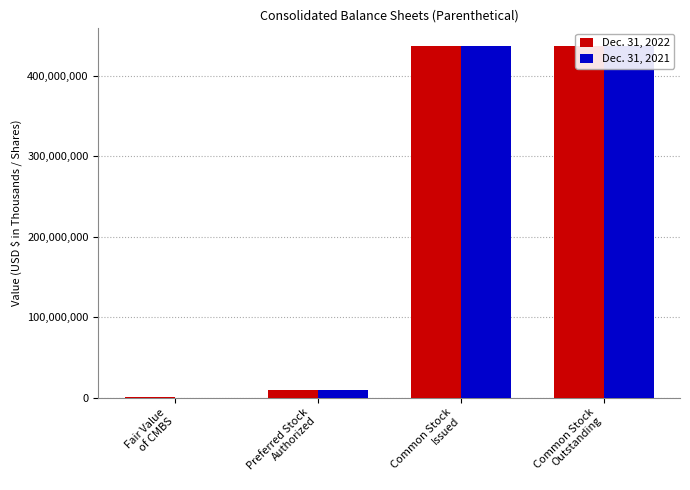

What is the approximate value of Dec. 31, 2021 at Preferred Stock
Authorized?

10000000